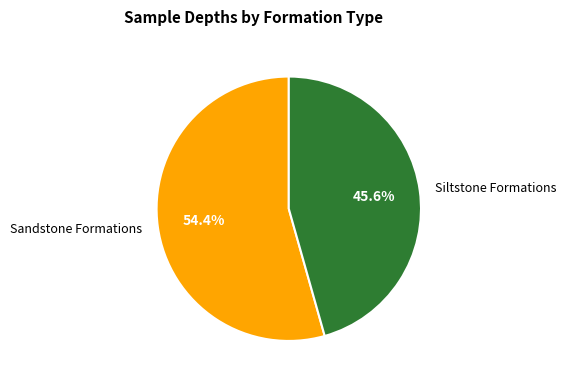

Which has a higher value, Siltstone Formations or Sandstone Formations?

Sandstone Formations